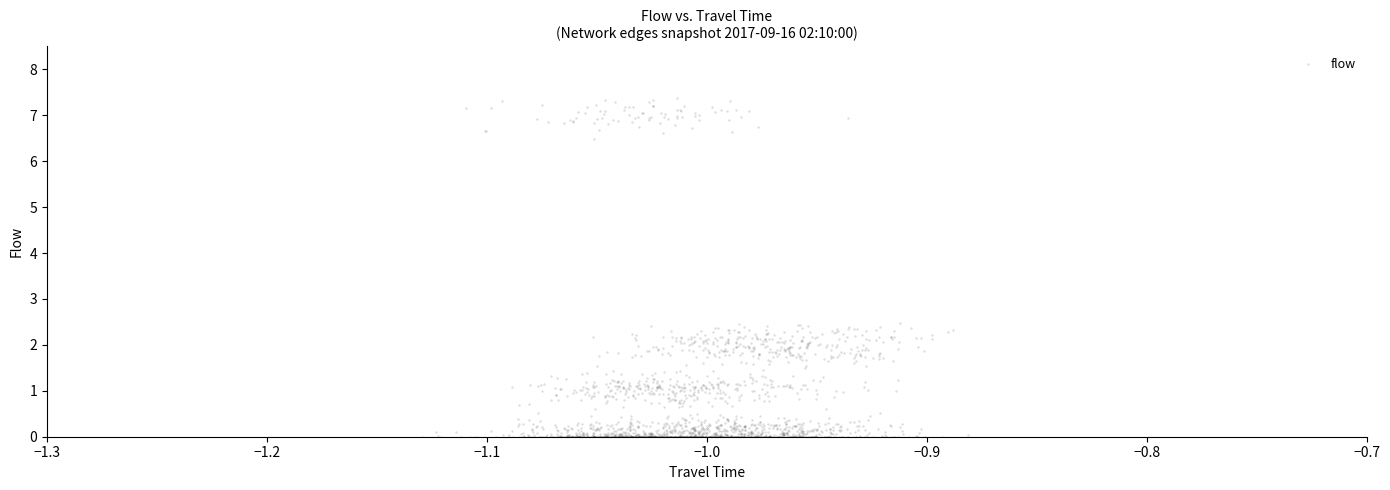

What is the range of Y values (max minus min)?

7.4